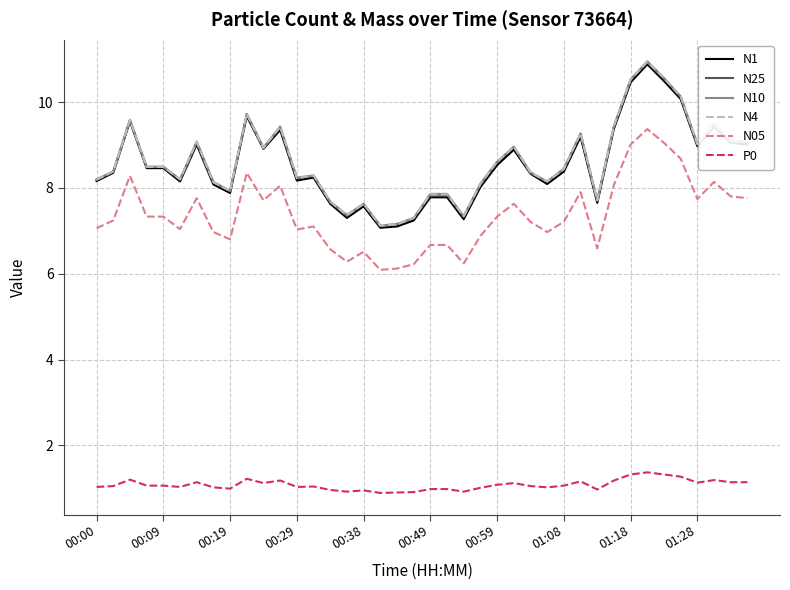

What is the minimum value shown in the chart?

0.9